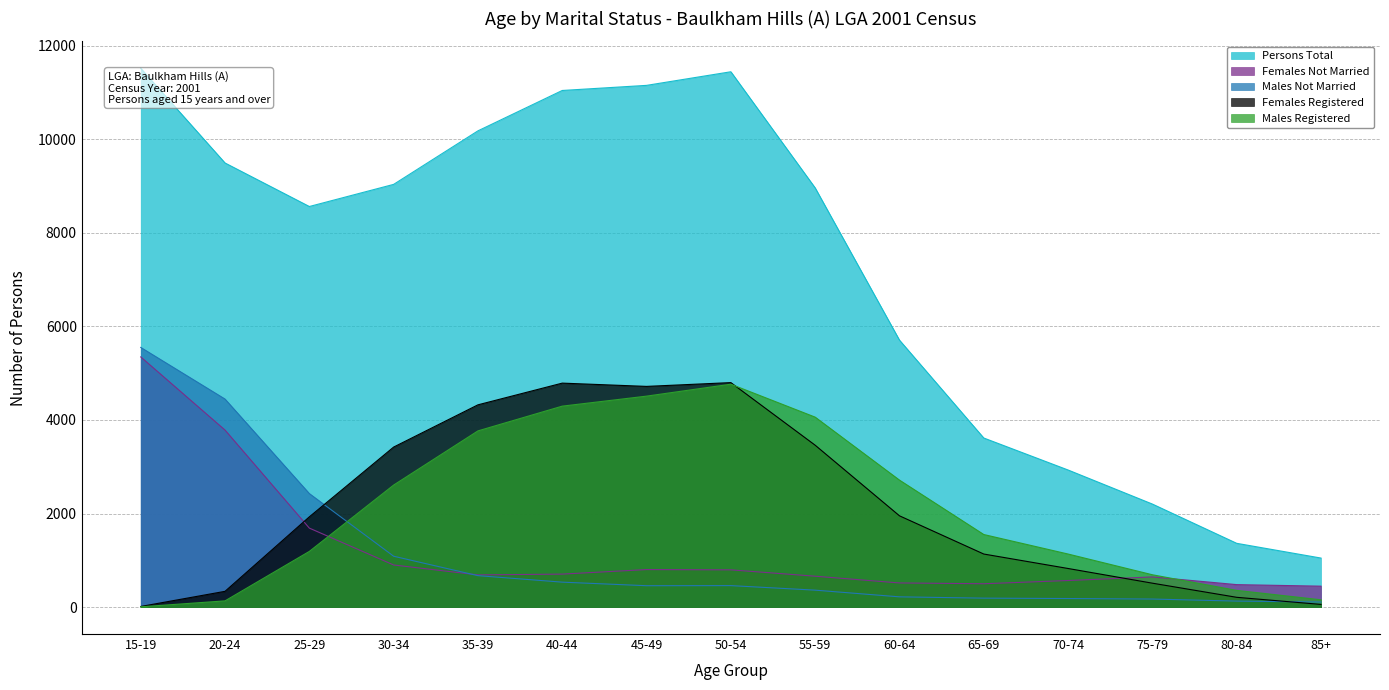

At which label does Males Not Married reach its minimum?

85+